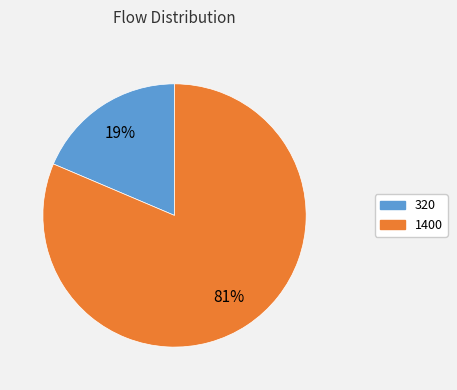

Which has a higher value, 1400 or 320?

1400